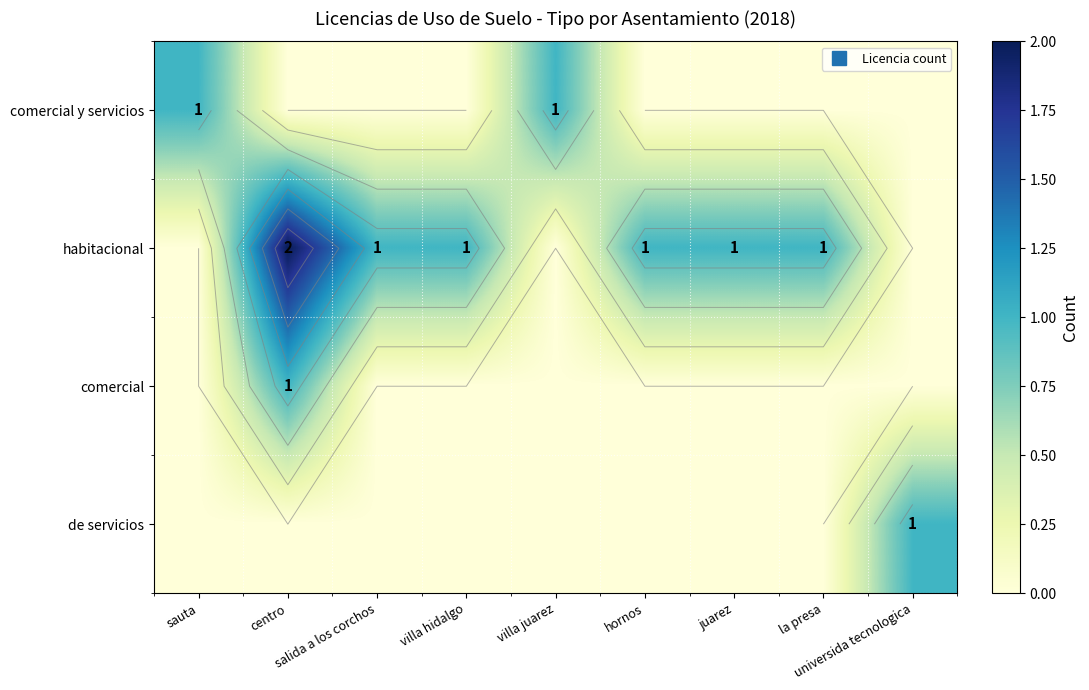

Which series has the largest range (max minus min)?

habitacional